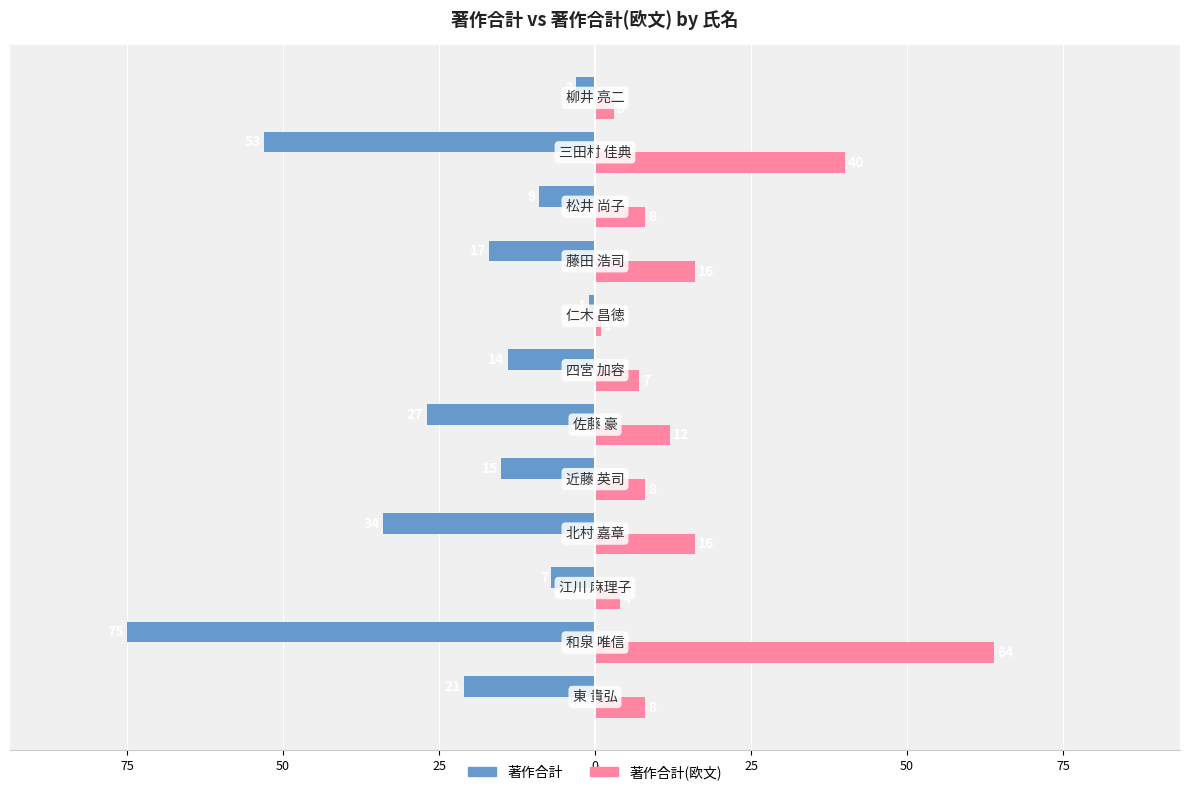

What are all the series names shown in the legend?

著作合計, 著作合計(欧文)